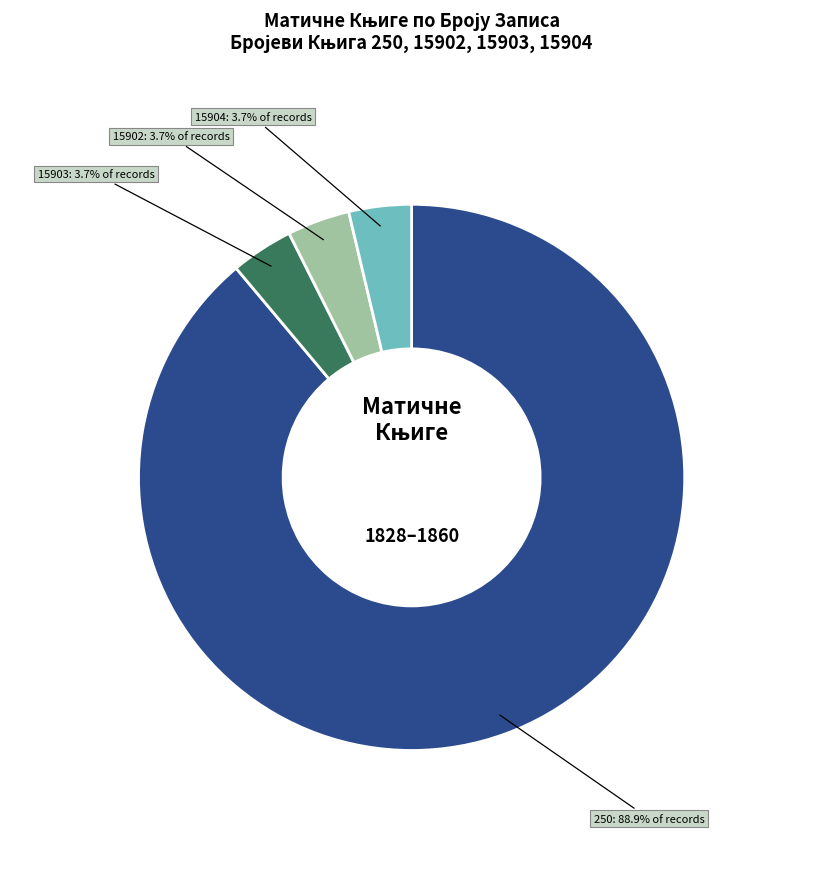

To the nearest percent, what is the difference between the largest and smallest slice percentages?

85%